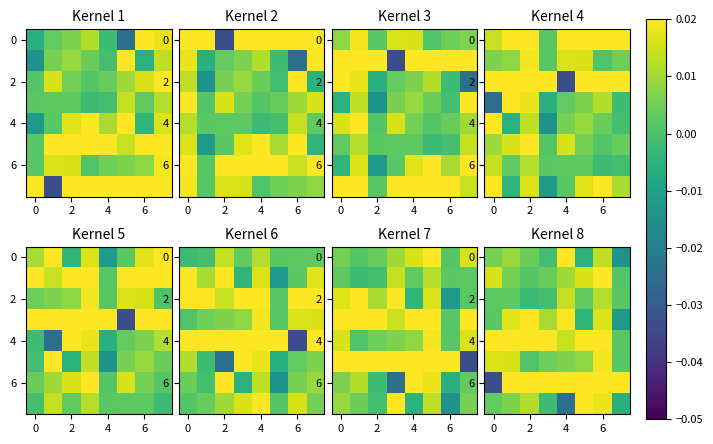

How many values in the 0 series exceed 0?

5